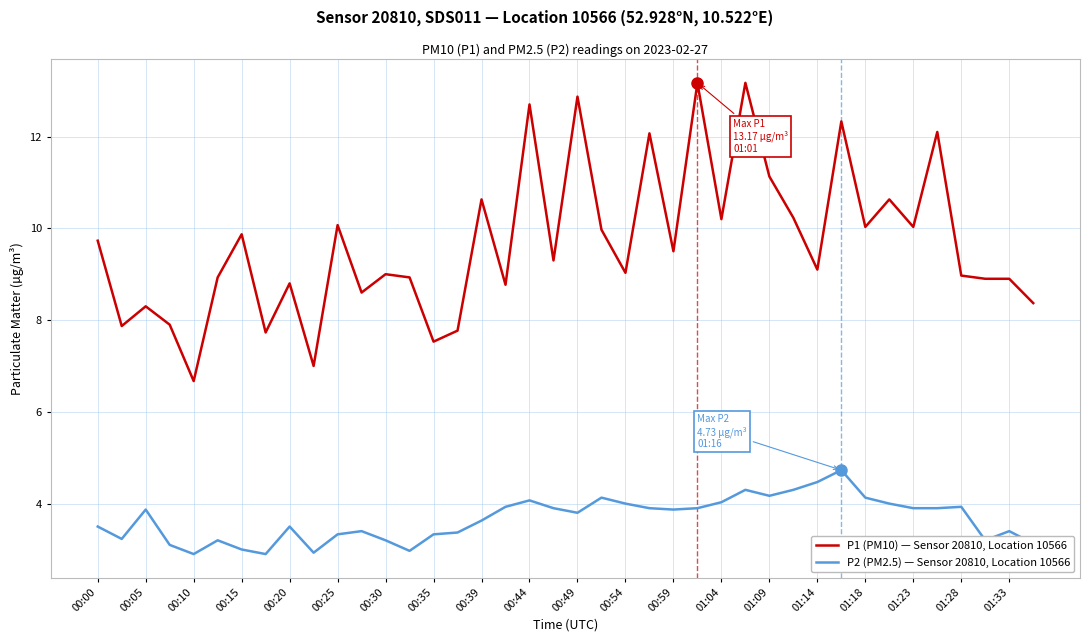

Which series has the widest spread of values?

P1 (PM10) — Sensor 20810, Location 10566